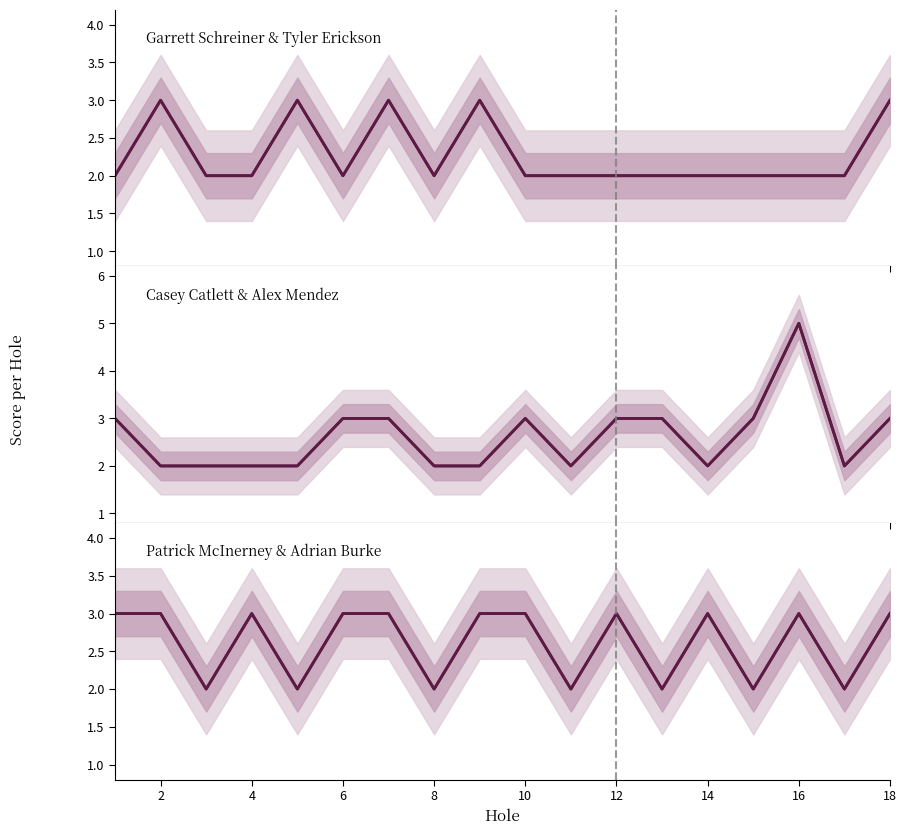

How many Garrett Schreiner & Tyler Erickson values are between 2 and 3?

18